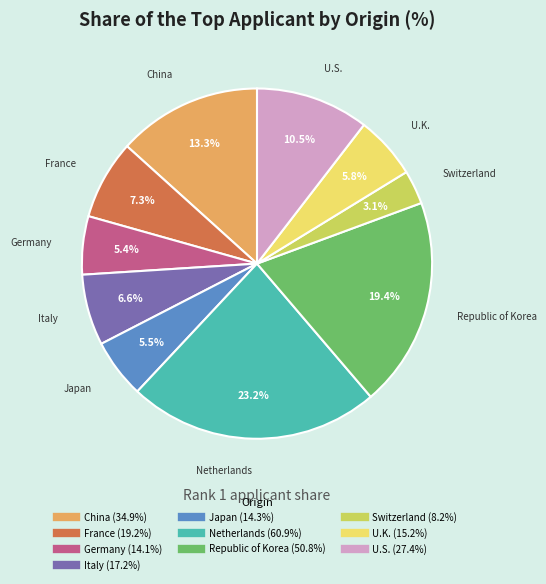

The Japan slice represents 14% of the pie. True or false?

False